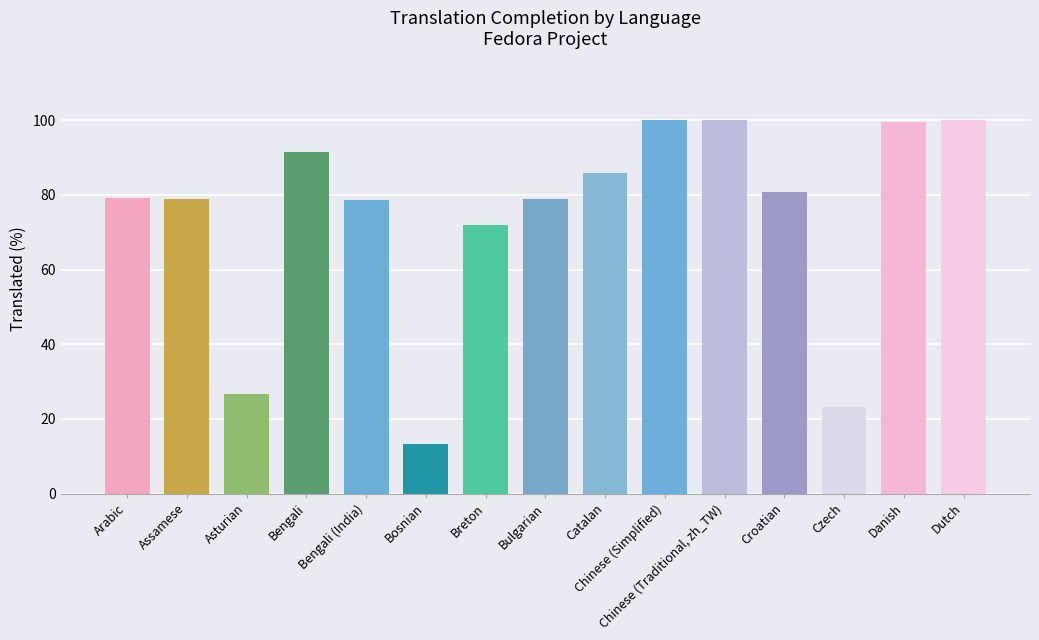

Is it true that the value at Assamese is 109.1?

False